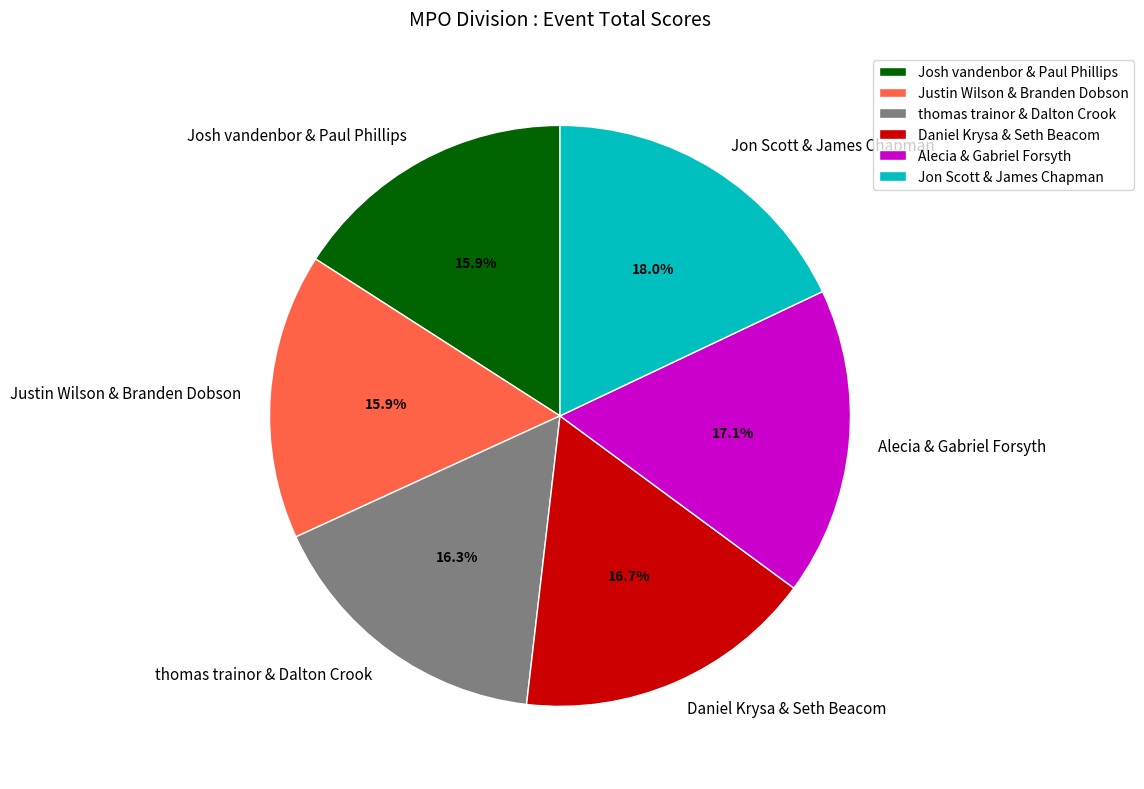

Approximately how many times larger is the value at Daniel Krysa & Seth Beacom compared to Alecia & Gabriel Forsyth?

1.0